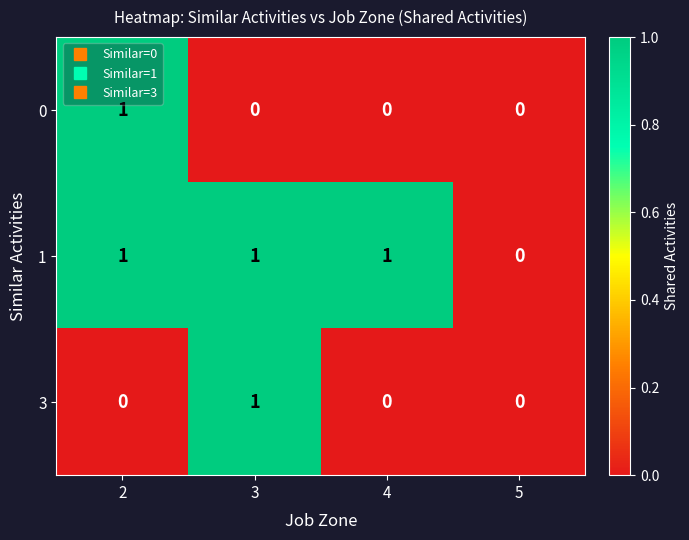

The 1 series shows 1 at 3. True or false?

True